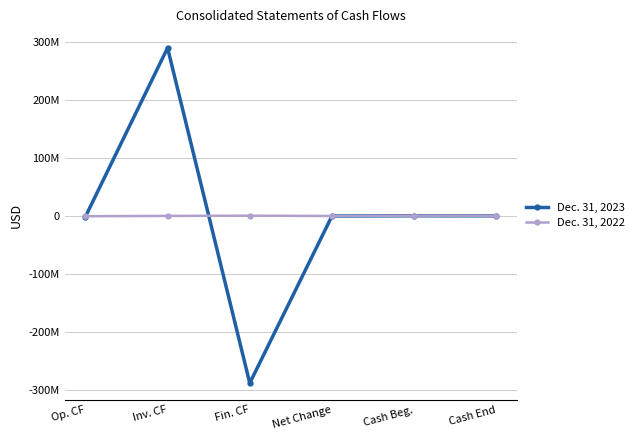

Reading left to right, list all the values displayed in this chart.

Dec. 31, 2023: Op. CF=-1650306	Inv. CF=290375948	Fin. CF=-288884528	Net Change=-158886	Cash Beg.=254781	Cash End=95895
Dec. 31, 2022: Op. CF=-537254	Inv. CF=0	Fin. CF=412000	Net Change=-125254	Cash Beg.=380035	Cash End=254781